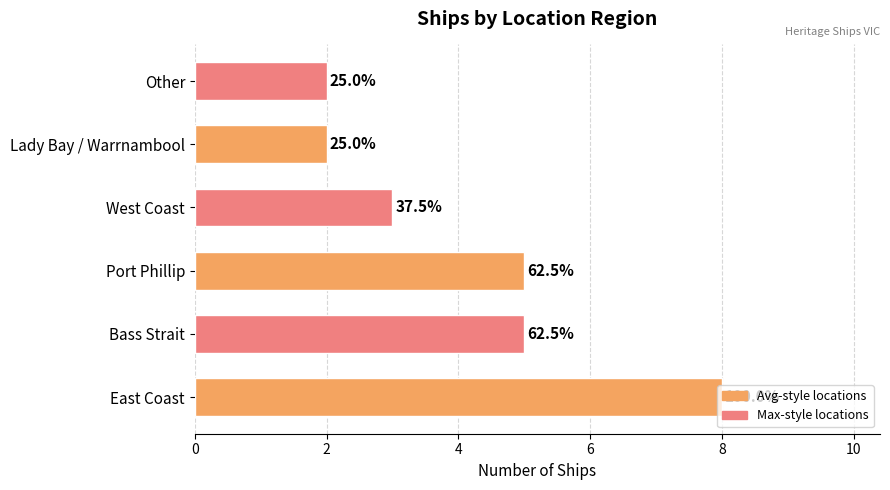

What is the smallest value displayed?

2